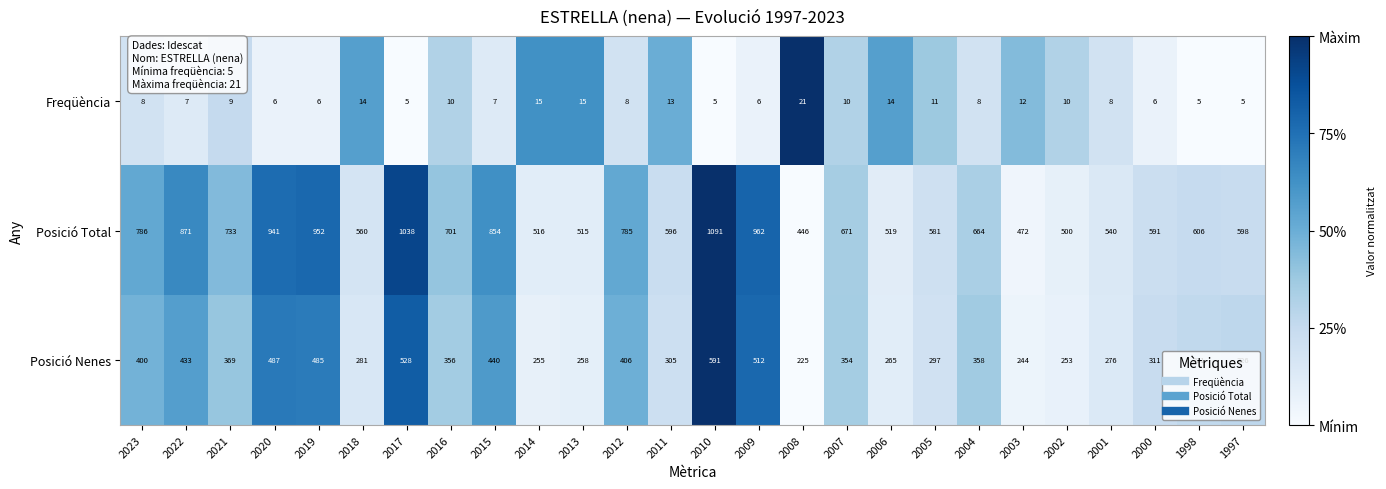

At which category is the sum across all series the highest?

2010